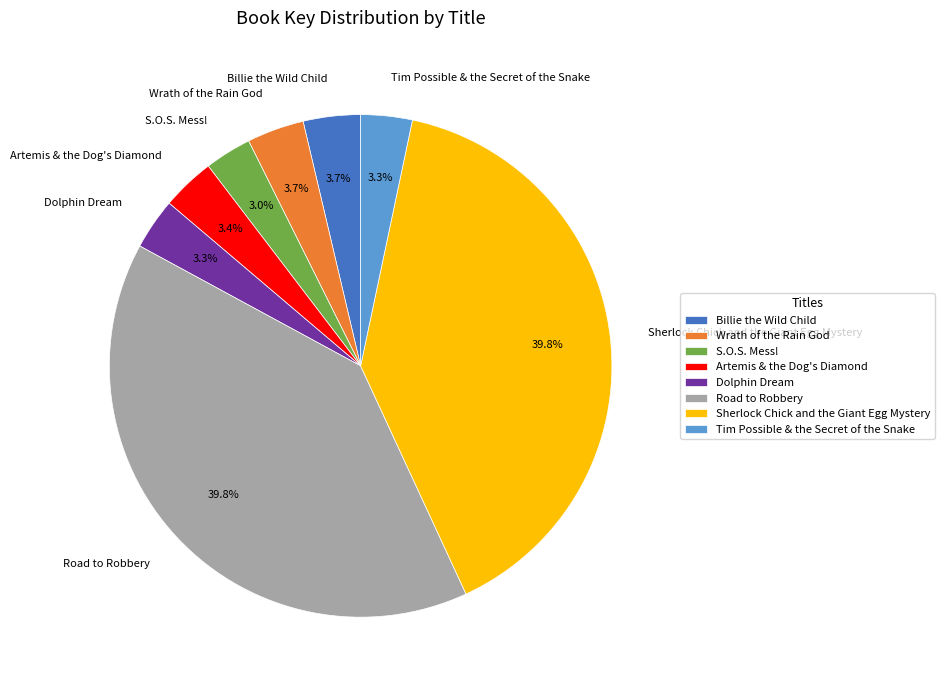

The Road to Robbery slice represents 34% of the pie. True or false?

False